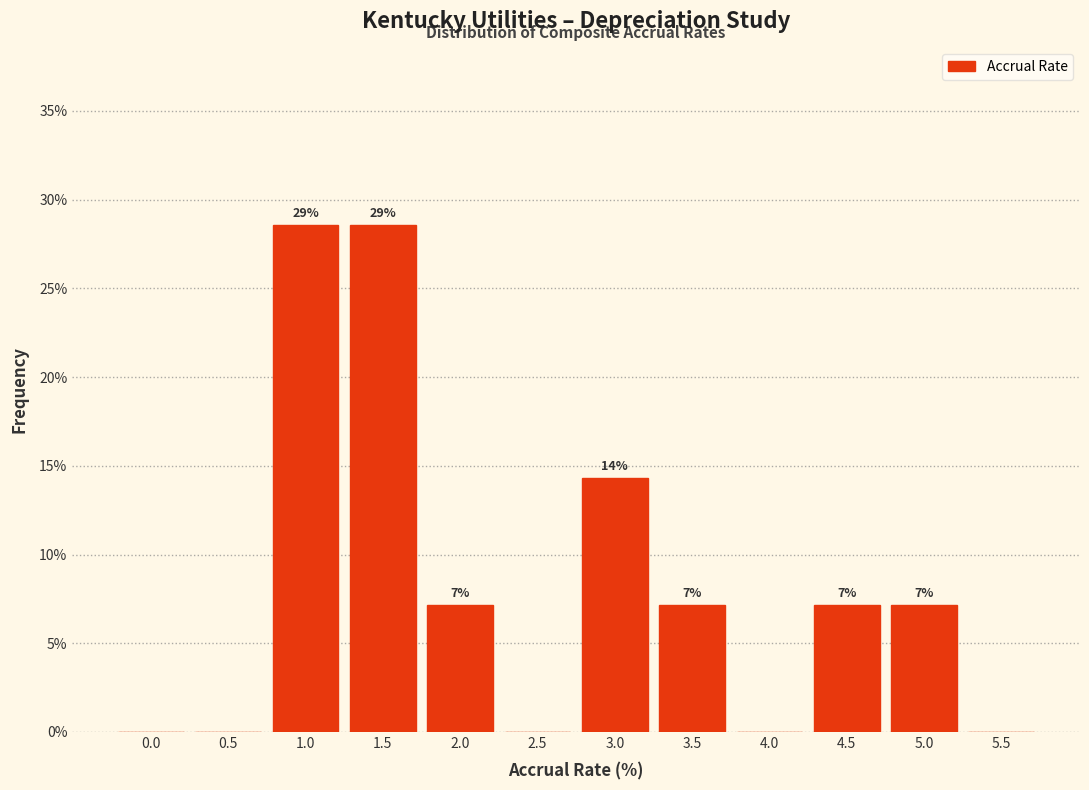

Are the bars horizontal?

No